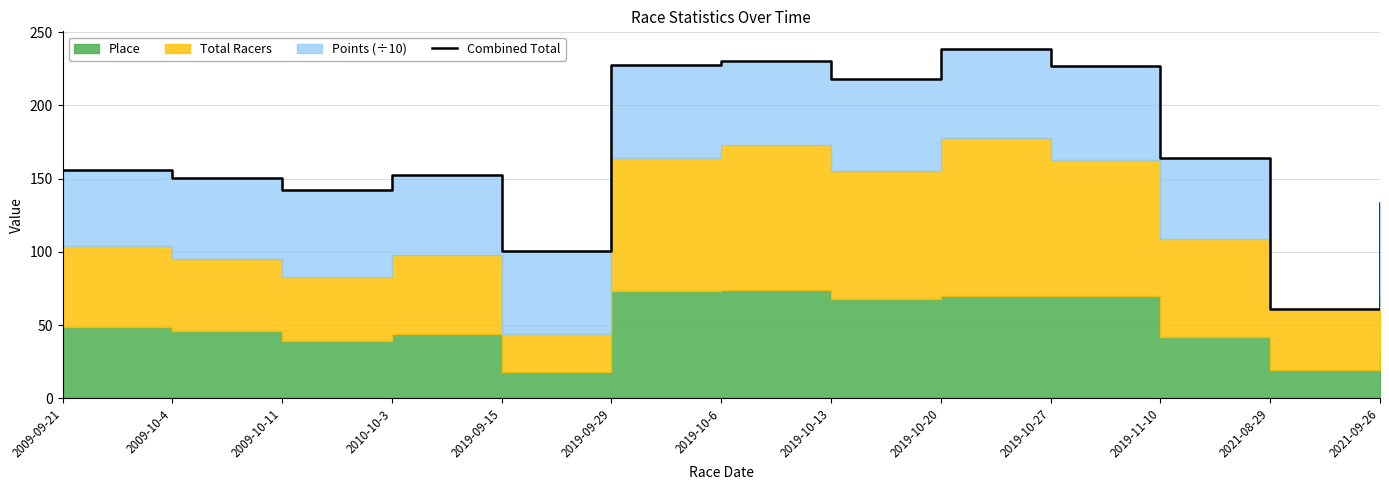

List the labels in order of value, largest first.

2019-10-20, 2019-10-6, 2019-09-29, 2019-10-27, 2019-10-13, 2019-11-10, 2009-09-21, 2010-10-3, 2009-10-4, 2009-10-11, 2021-09-26, 2019-09-15, 2021-08-29